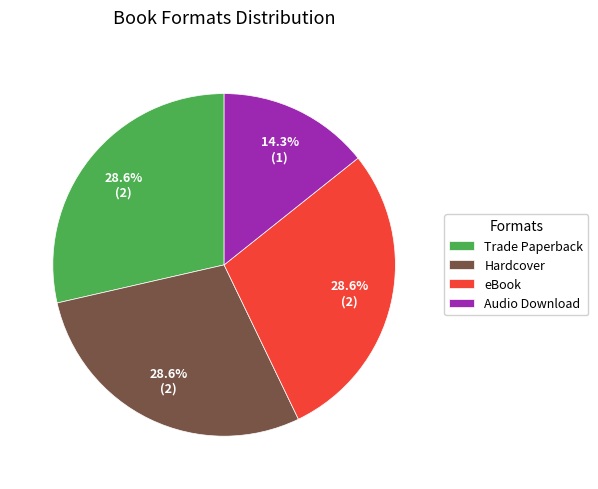

Is there any slice that represents more than half of the pie?

No